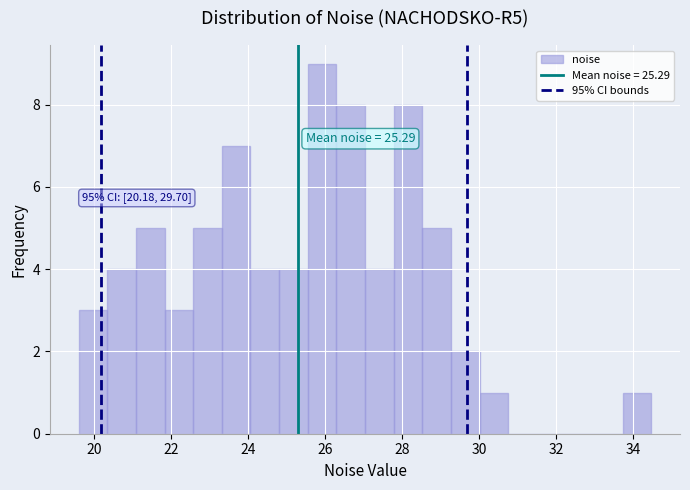

Read against the x-axis, roughly where is the centre of the tallest bar?

26.0